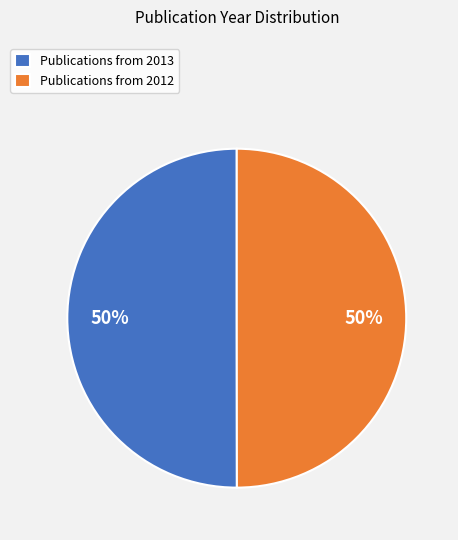

Combined, do Publications from 2013 and Publications from 2012 account for over 50%?

Yes